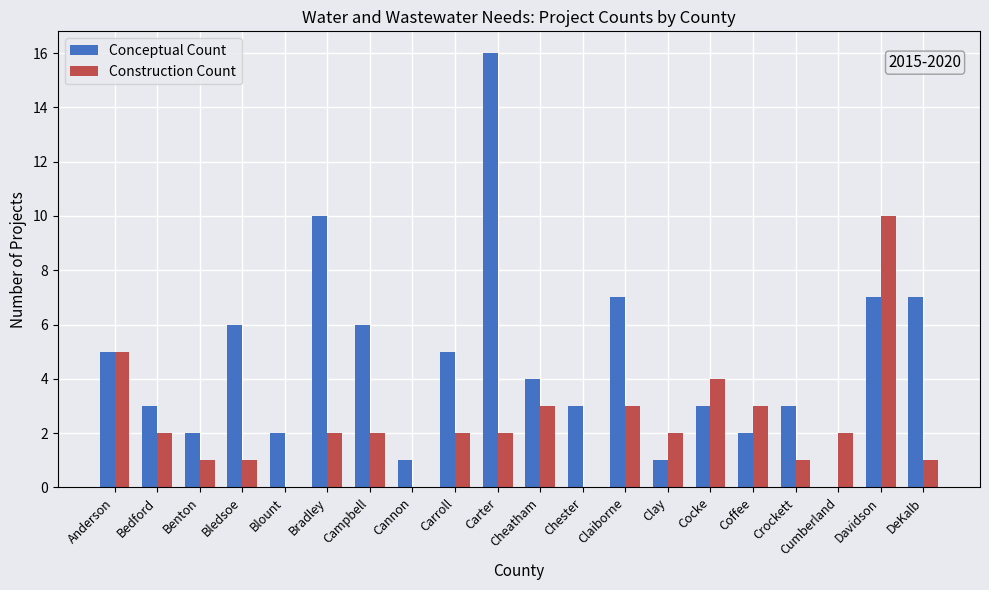

True or false: Conceptual Count has a value of 4 at Bledsoe.

False